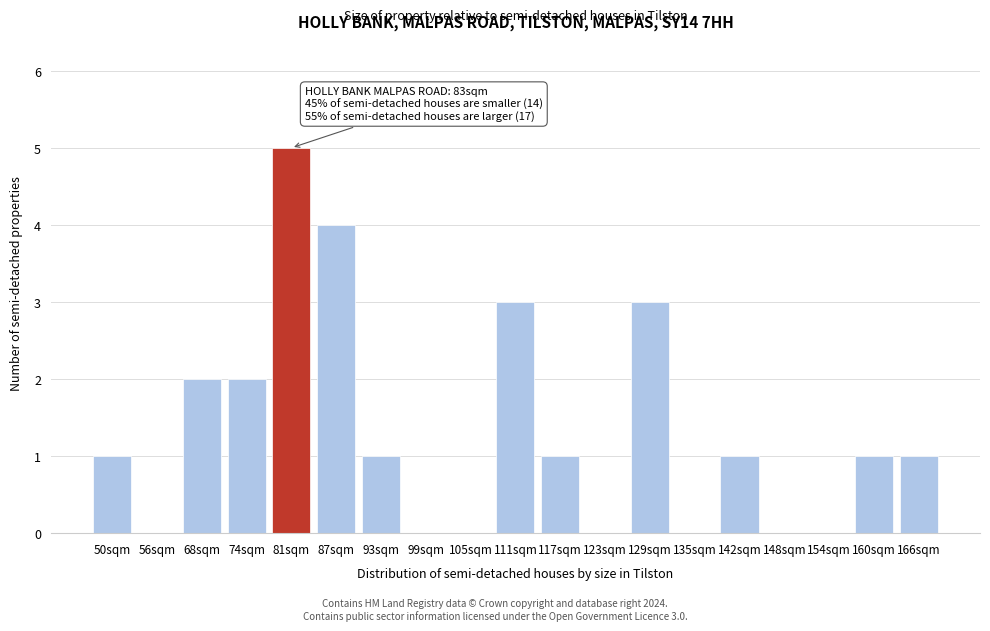

Reading left to right, transcribe all the data shown in this chart.

50sqm=1	56sqm=0	68sqm=2	74sqm=2	81sqm=5	87sqm=4	93sqm=1	99sqm=0	105sqm=0	111sqm=3	117sqm=1	123sqm=0	129sqm=3	135sqm=0	142sqm=1	148sqm=0	154sqm=0	160sqm=1	166sqm=1